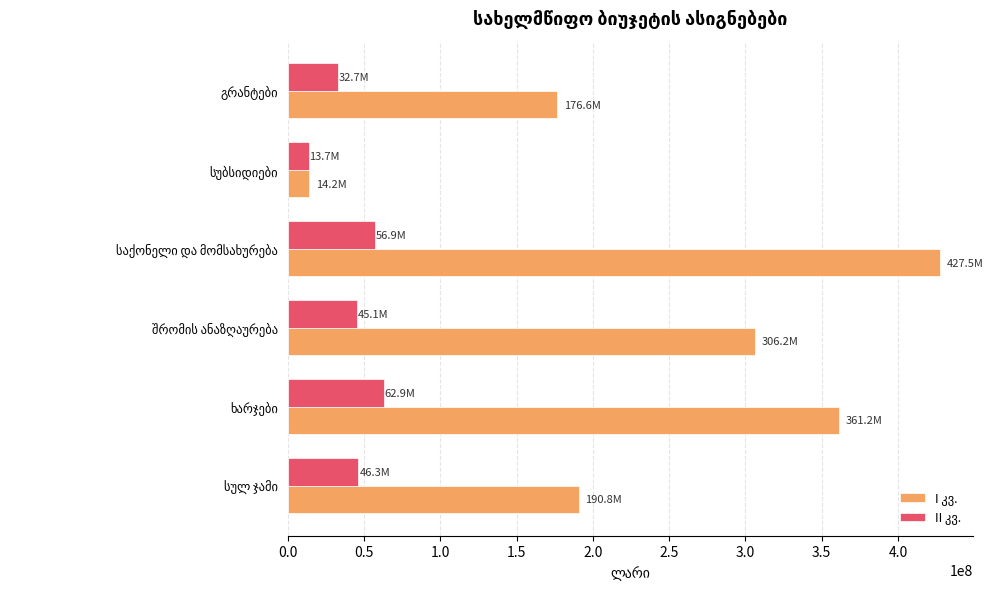

At how many categories does at least one series exceed 120753089?

5